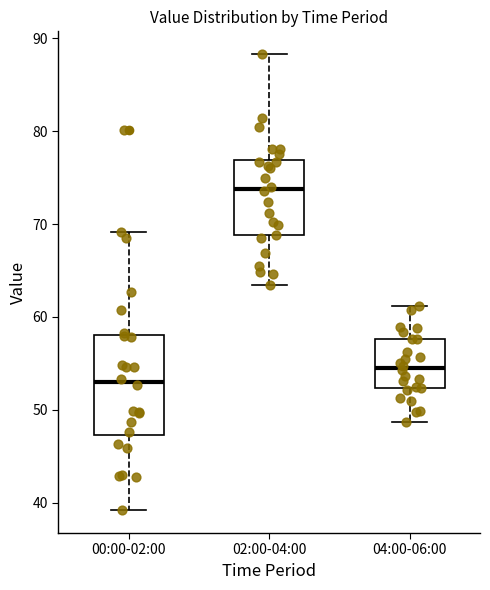

Comparing the boxes themselves (not the whiskers), which one is the tallest?

00:00-02:00